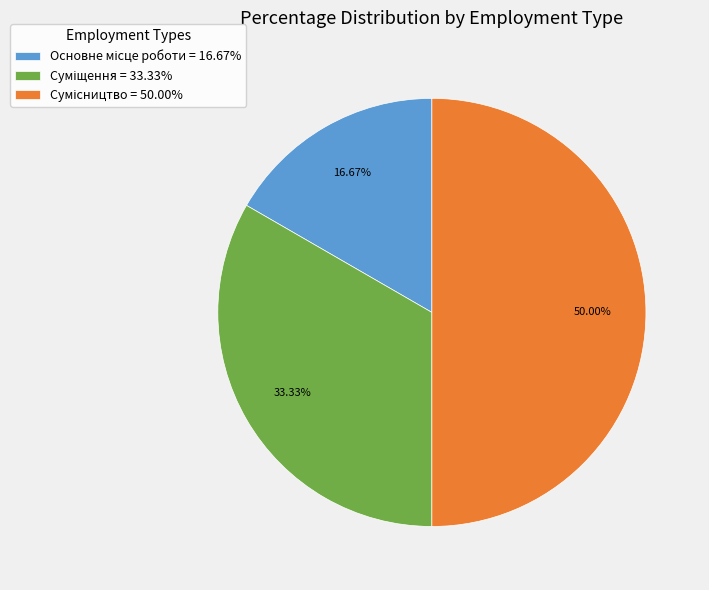

Is it true that Сумісництво is 42% of the pie?

False